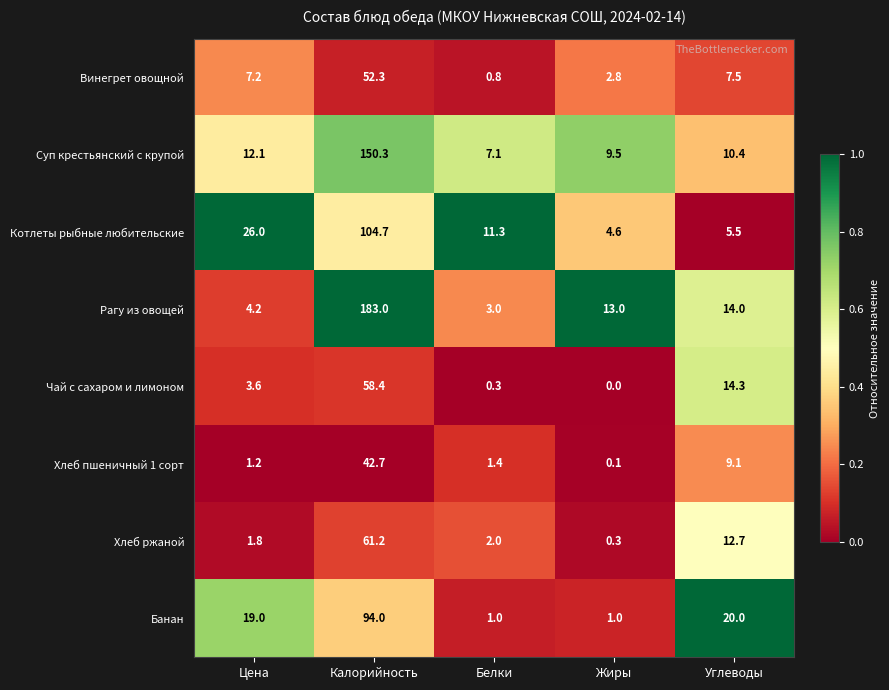

Rank the series by their maximum value, from highest to lowest.

Рагу из овощей, Суп крестьянский с крупой, Котлеты рыбные любительские, Банан, Хлеб ржаной, Чай с сахаром и лимоном, Винегрет овощной, Хлеб пшеничный 1 сорт